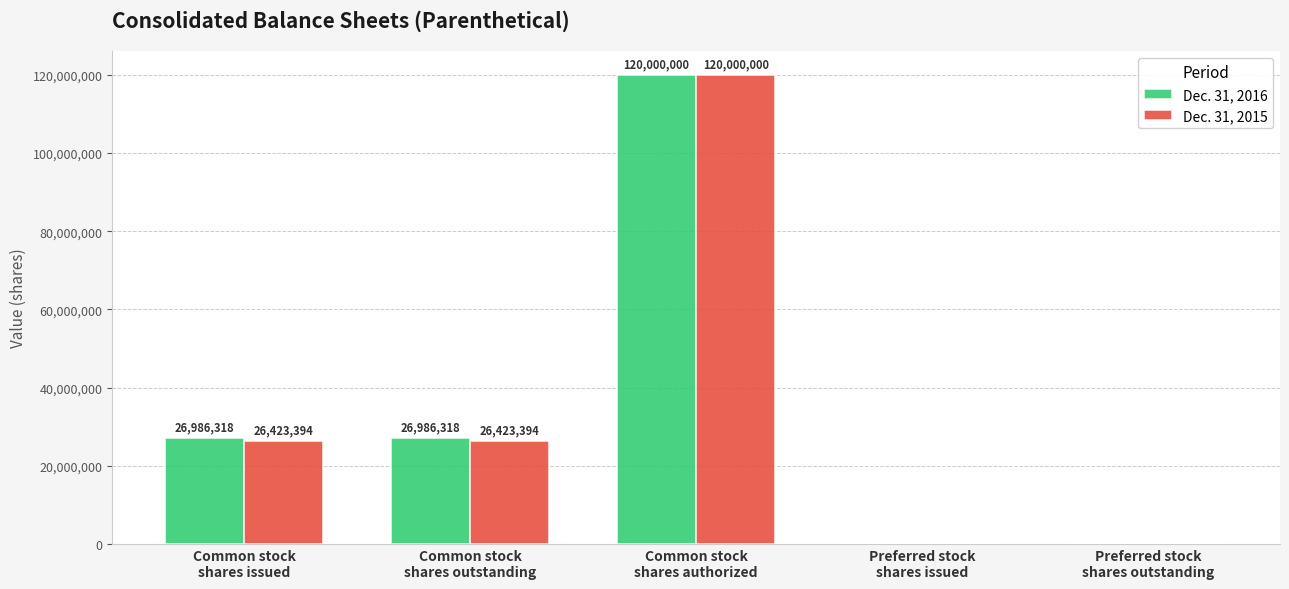

Is it true that Dec. 31, 2015 equals 120000000 at Common stock
shares authorized?

True